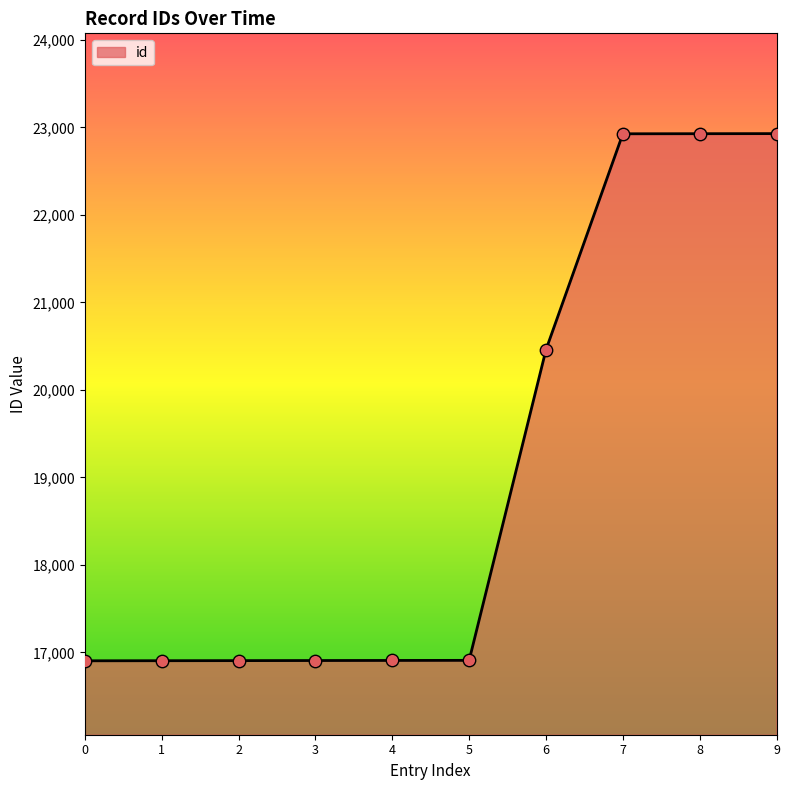

Between 9 and 5, which is larger?

9